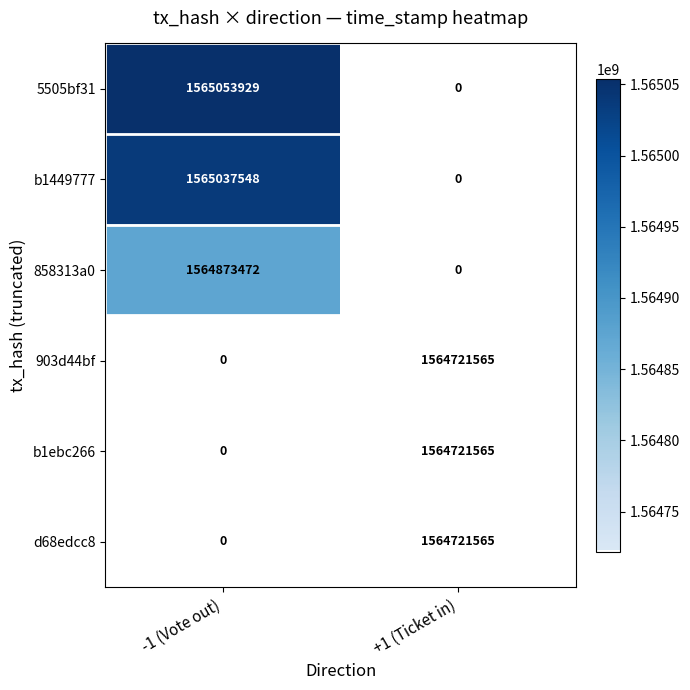

Count the number of data series in this chart.

6